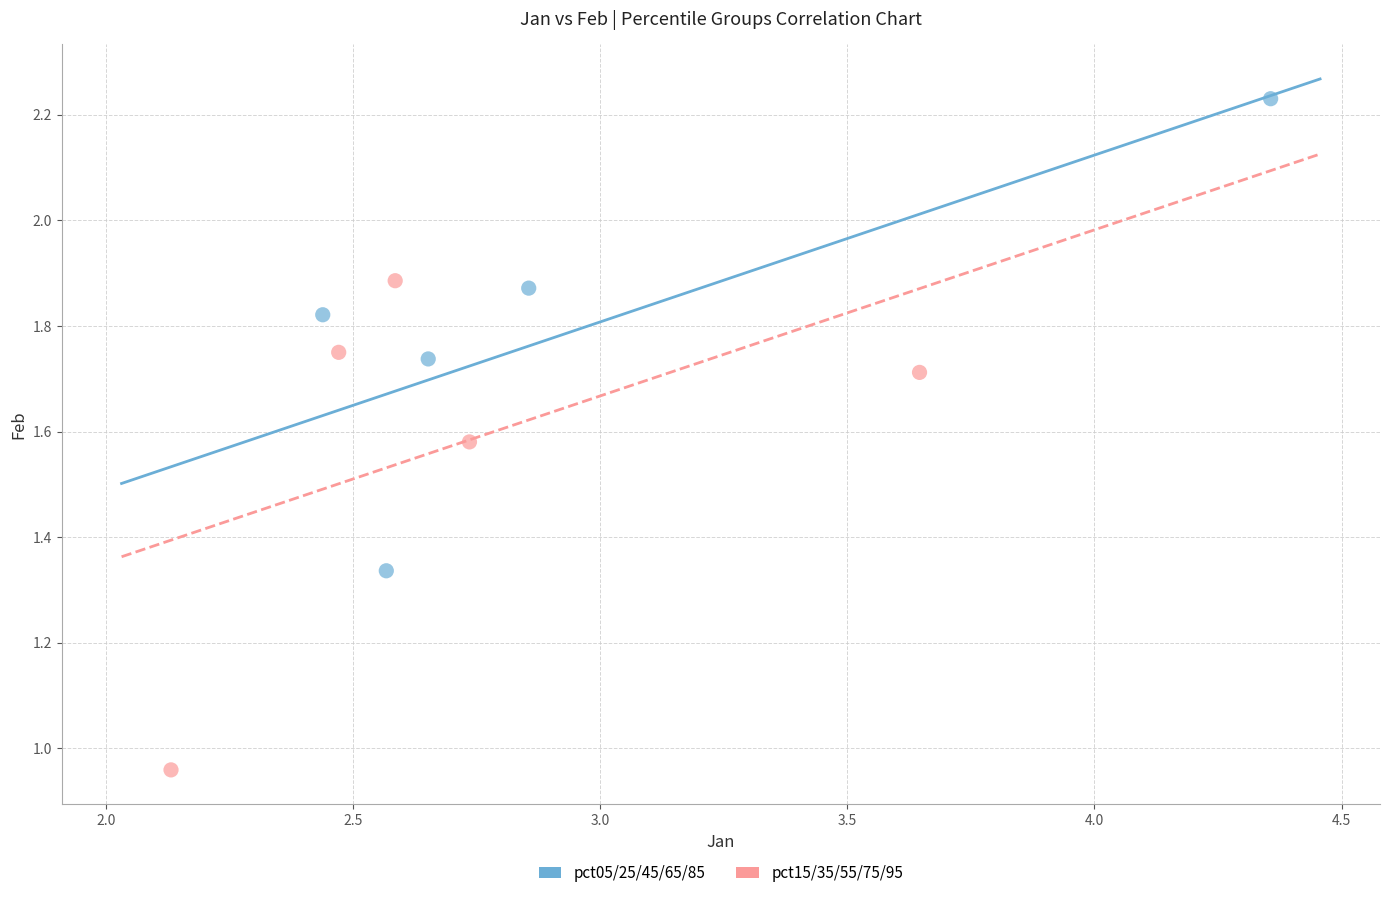

Which series contains the highest Y value?

pct05/25/45/65/85